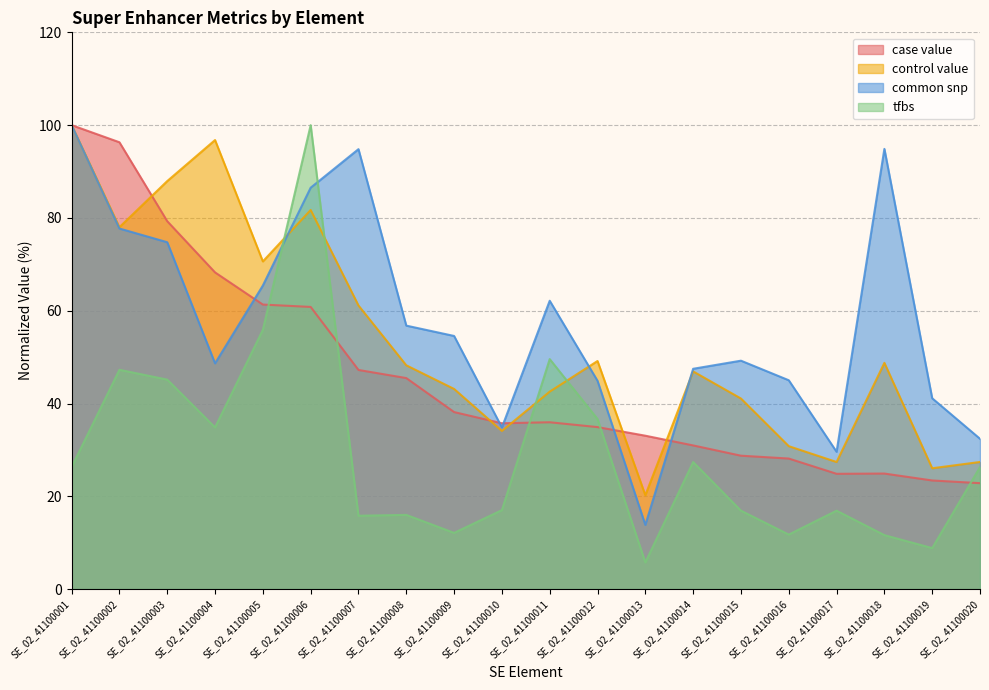

What is the minimum value shown in the chart?

5.8